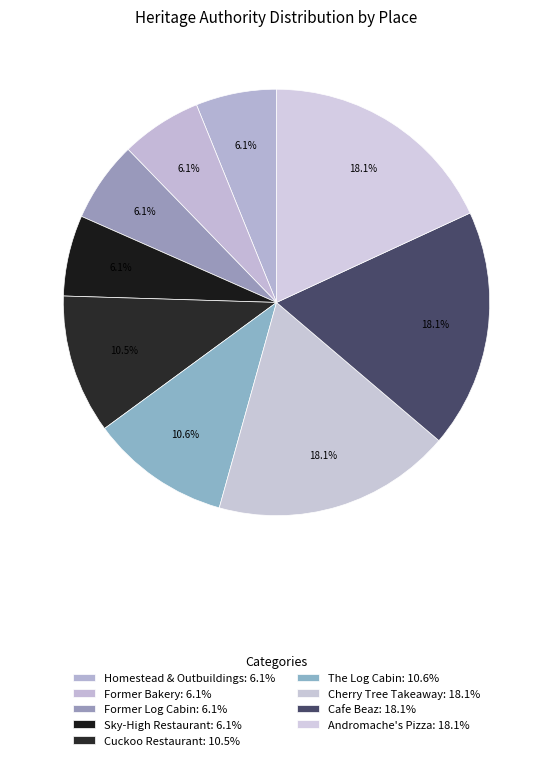

How many slices are in this pie chart?

9